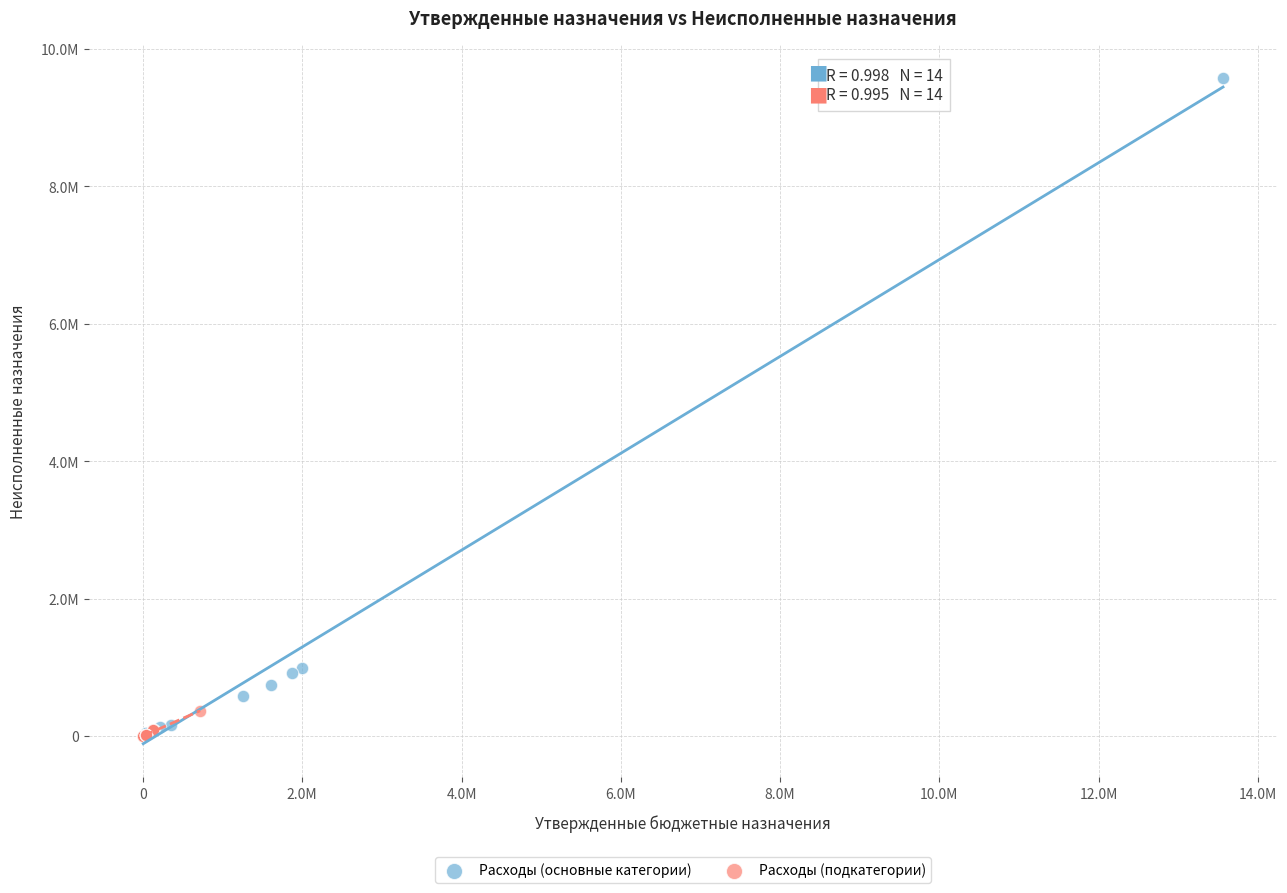

What are all the series names shown in the legend?

Расходы (основные категории), Расходы (подкатегории)